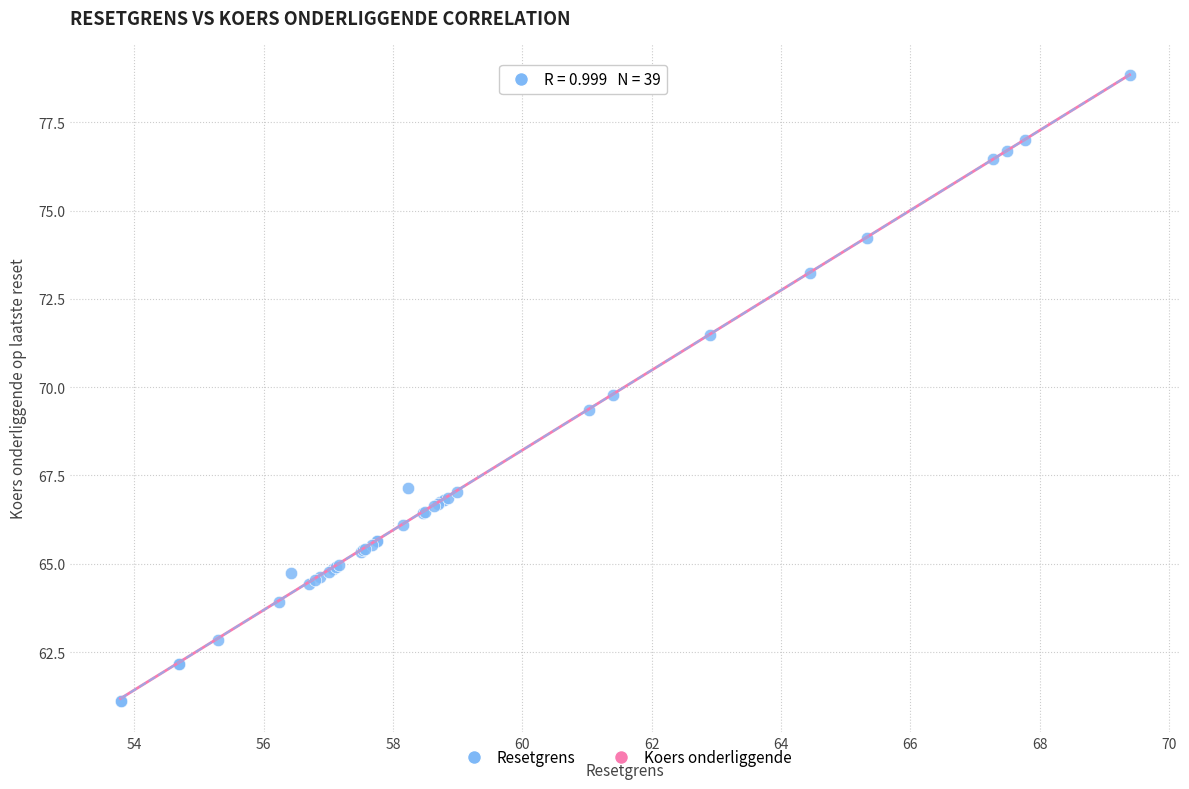

What Y value in the scatter plot is closest to 69?

69.4